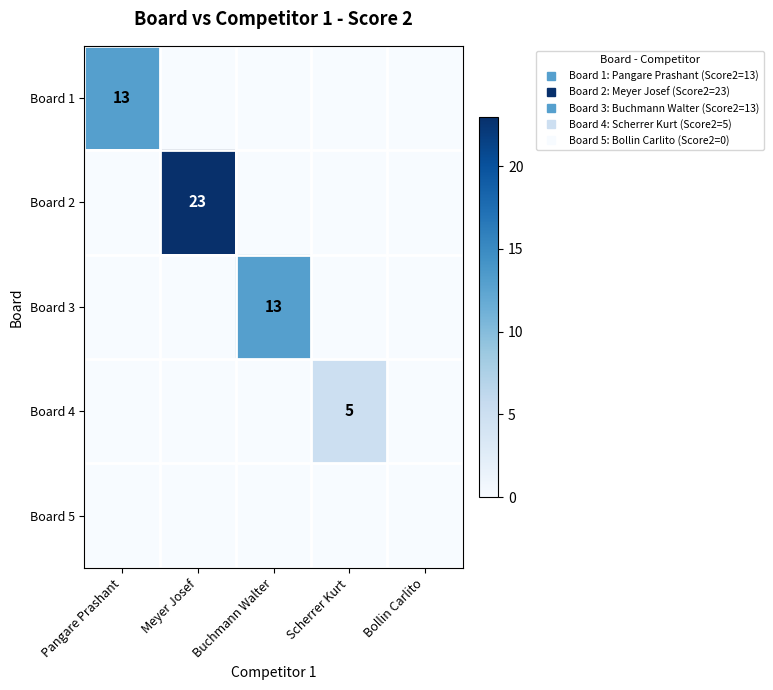

What is the greatest value displayed?

23